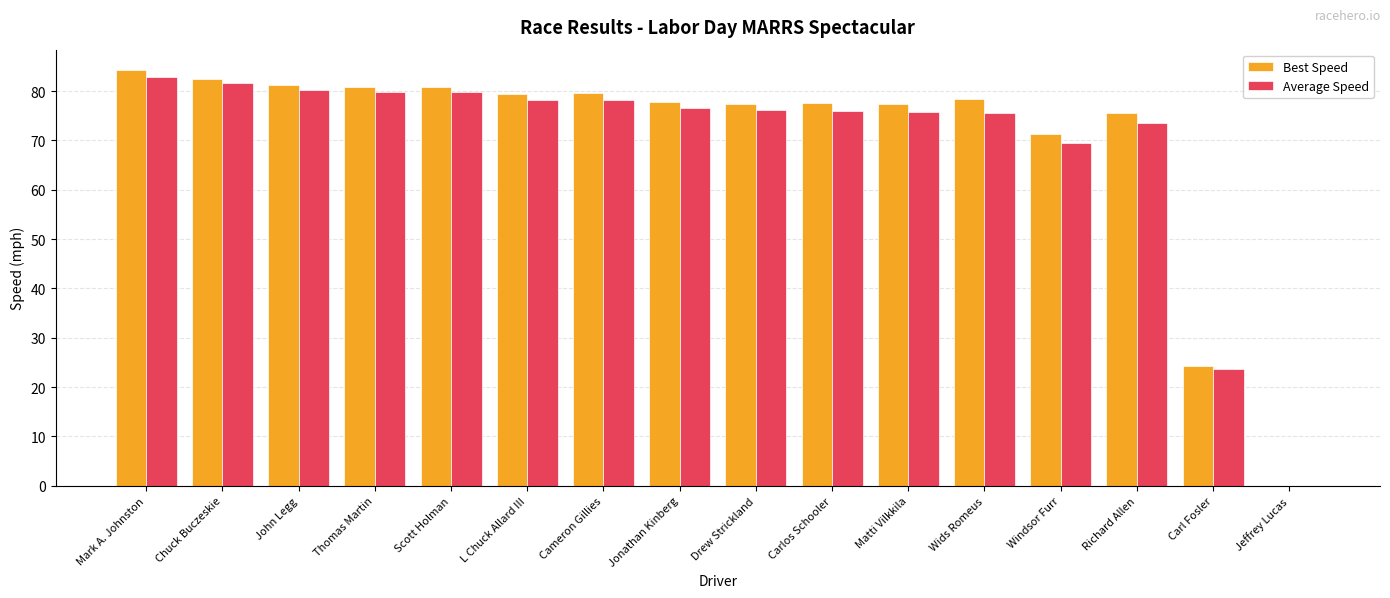

The value of Best Speed at Chuck Buczeskie is 82.5. True or false?

True